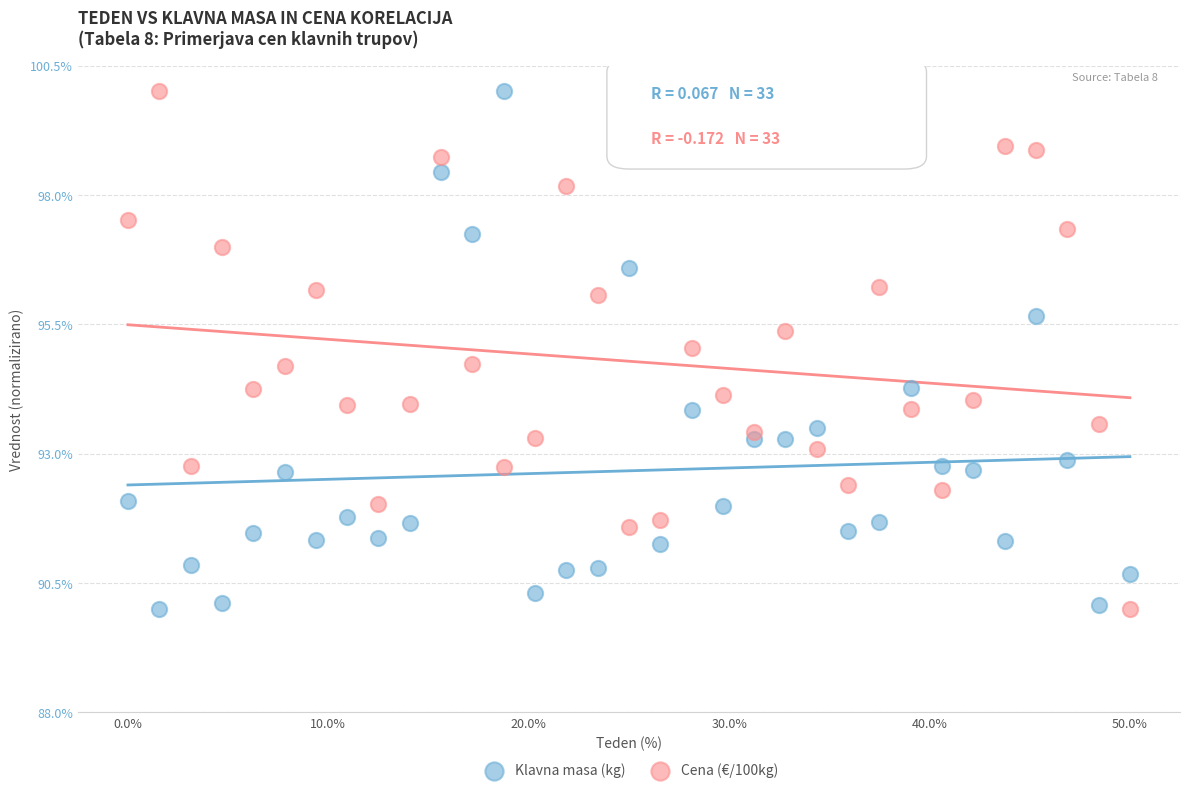

What is the X range (max minus min) for the scatter plot?

50.0